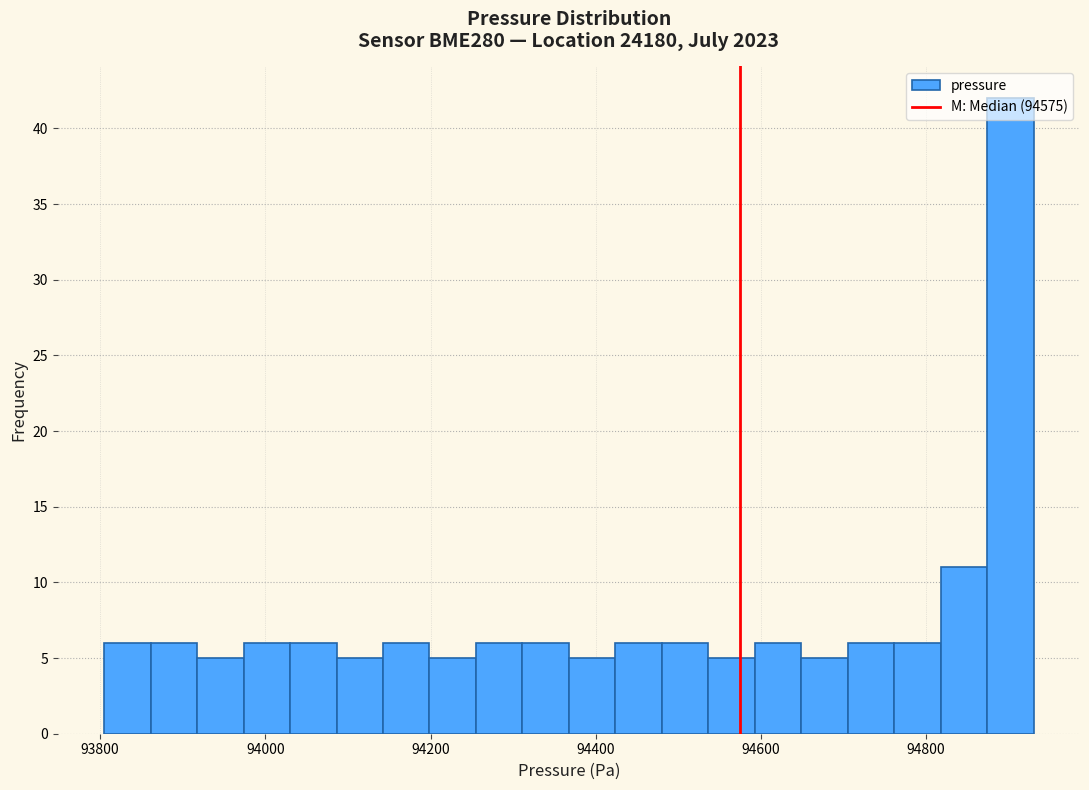

Around what value on the x-axis is the tallest bar? Give the approximate position of its centre, as read against the axis.

94900